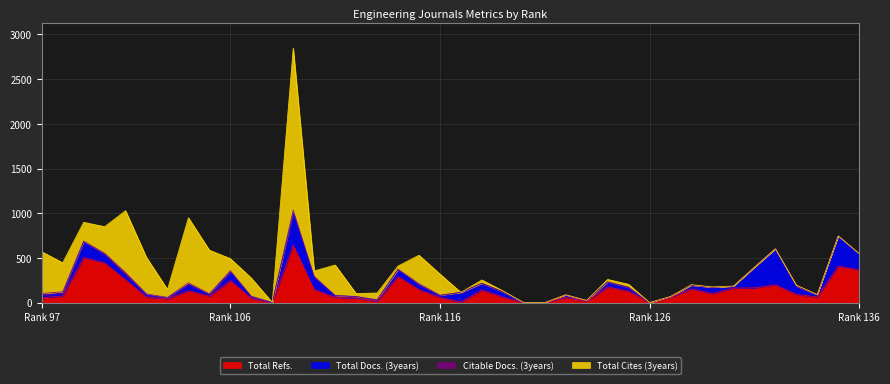

Reading left to right, list all the values displayed in this chart.

Total Refs.: 136=365	135=407	134=63	133=92	132=199	131=164	130=162	129=100	128=153	127=60	126=0	125=128	124=175	123=18	122=59	121=0	120=0	119=61	118=141	117=7	116=57	115=145	114=291	113=15	112=51	111=58	110=147	109=642	108=0	107=46	106=246	105=72	104=133	103=43	102=61	101=256	100=444	99=503	98=72	97=55
Total Docs. (3years): 136=183	135=338	134=27	133=92	132=403	131=230	130=21	129=71	128=41	127=8	126=0	125=39	124=55	123=6	122=28	121=0	120=0	119=60	118=73	117=107	116=21	115=49	114=80	113=10	112=15	111=19	110=137	109=356	108=0	107=16	106=96	105=15	104=69	103=7	102=24	101=49	100=90	99=173	98=26	97=27
Citable Docs. (3years): 136=0	135=1	134=0	133=1	132=0	131=1	130=1	129=0	128=0	127=0	126=0	125=6	124=2	123=0	122=0	121=0	120=0	119=0	118=2	117=0	116=5	115=18	114=2	113=7	112=2	111=3	110=10	109=36	108=1	107=10	106=15	105=12	104=19	103=8	102=12	101=31	100=20	99=12	98=22	97=20
Total Cites (3years): 136=0	135=0	134=0	133=10	132=0	131=0	130=0	129=4	128=6	127=0	126=0	125=31	124=27	123=0	122=0	121=0	120=0	119=10	118=37	117=0	116=236	115=318	114=36	113=75	112=33	111=340	110=60	109=1814	108=0	107=202	106=135	105=487	104=728	103=89	102=407	101=692	100=295	99=210	98=325	97=467